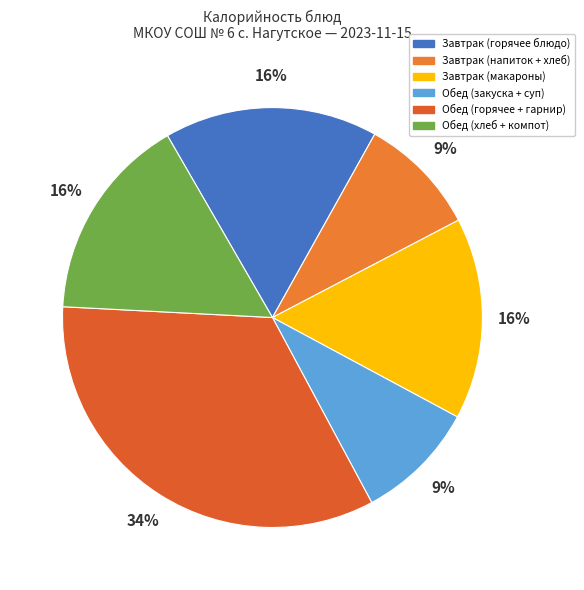

Which category has the biggest portion of the pie?

Обед (горячее + гарнир)